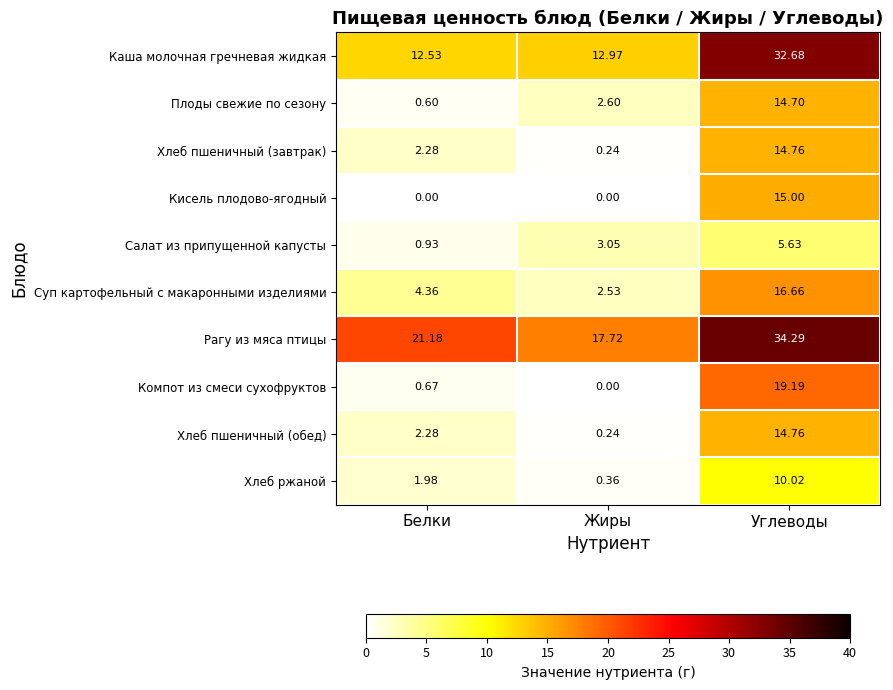

Which category has the highest value in the Плоды свежие по сезону series?

Углеводы